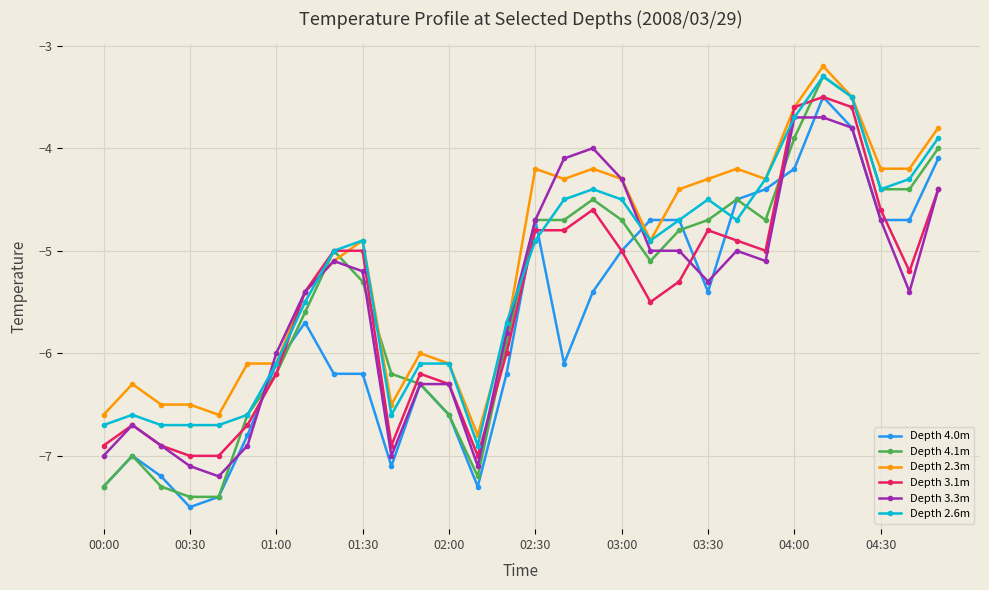

What is the greatest value displayed?

-3.2